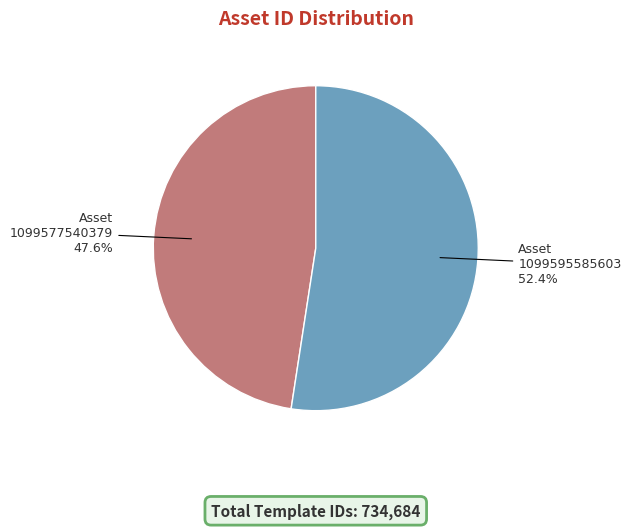

Count the number of slices in the pie.

2